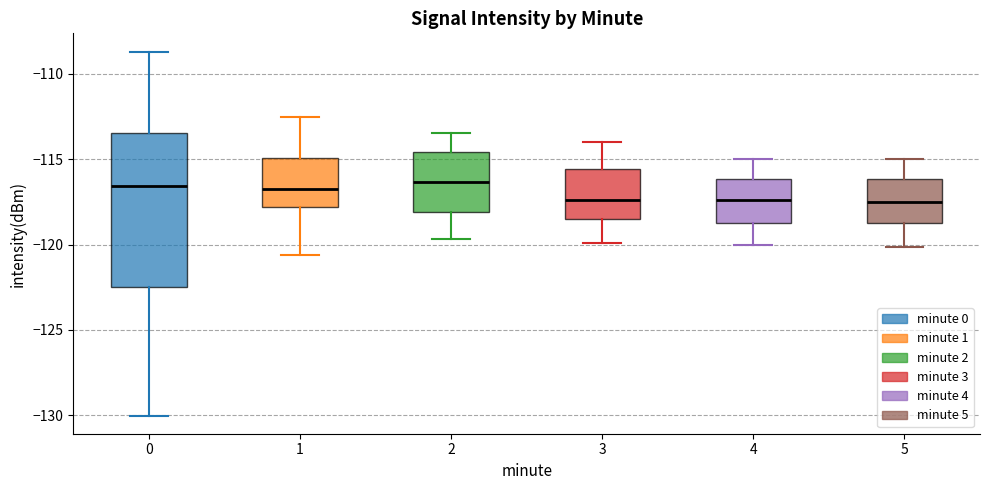

Which box is the tallest, from its lower edge to its upper edge?

0